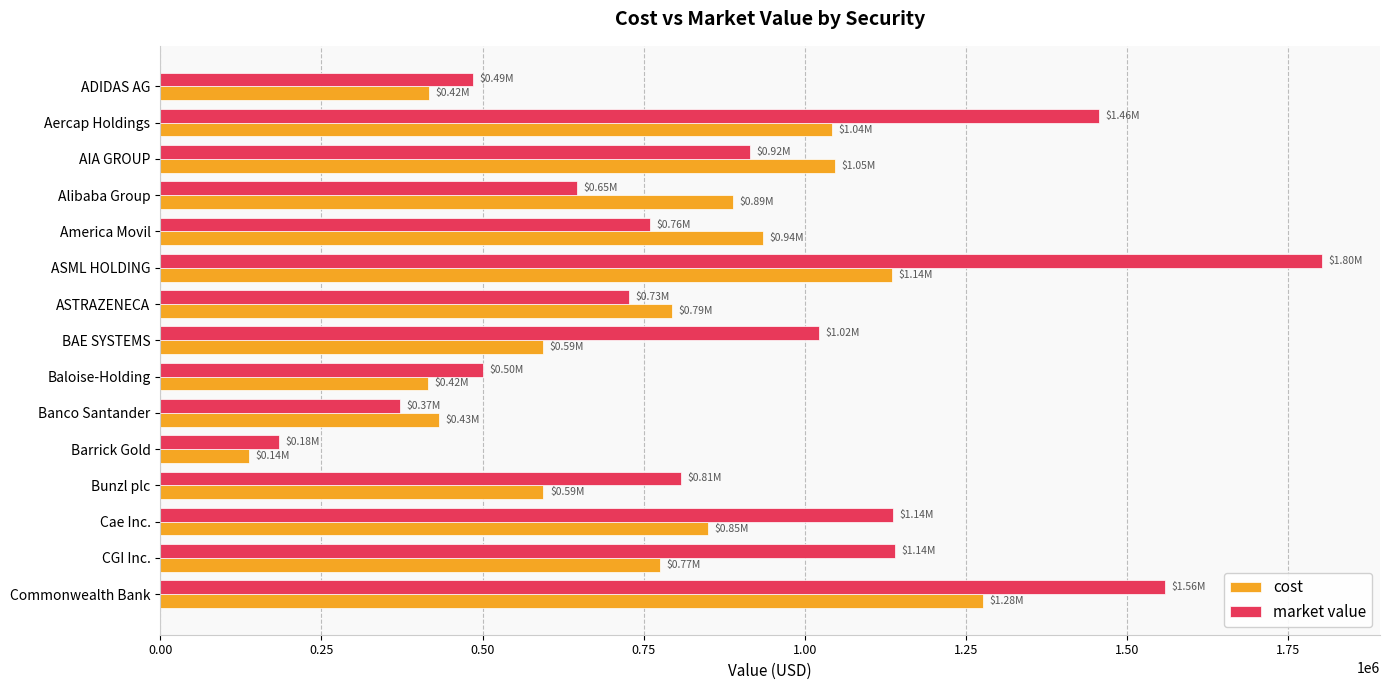

Which series has the largest range (max minus min)?

market value